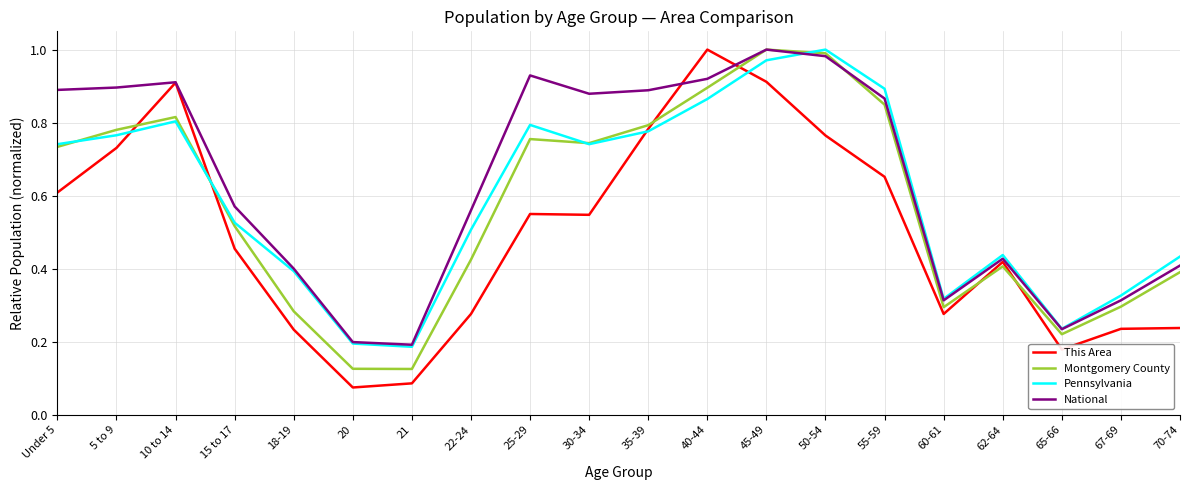

What is the total value across all series at 5 to 9?

3.2